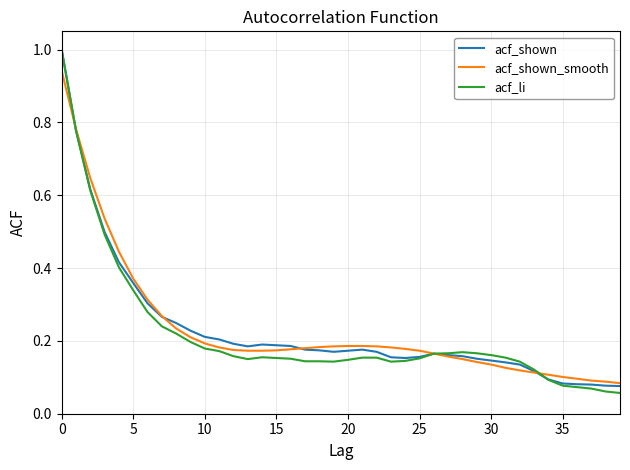

Does the chart have visible grid lines?

Yes